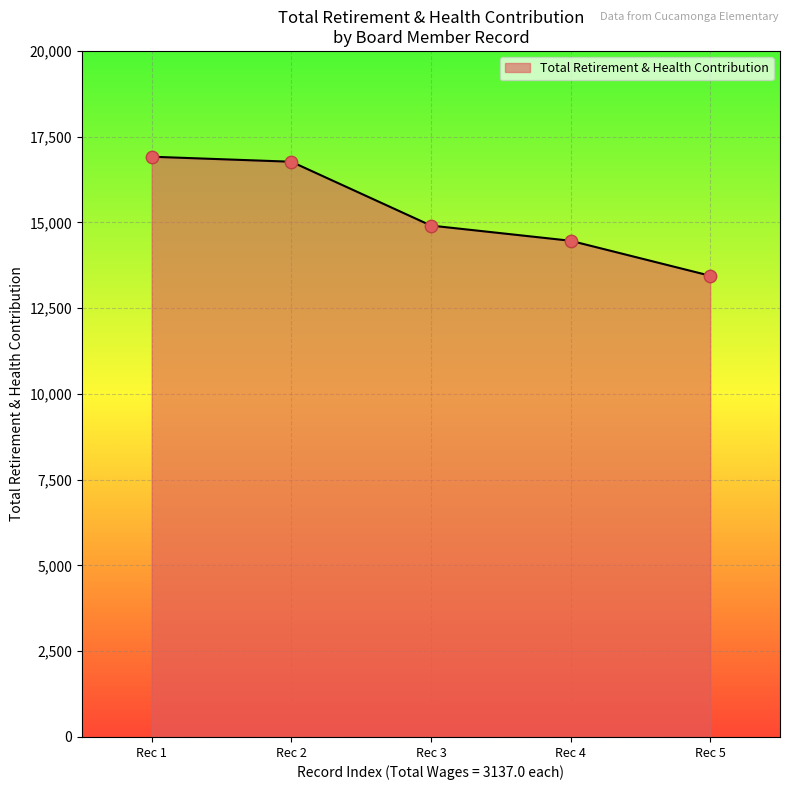

Which has a higher value, Rec 2 or Rec 4?

Rec 2